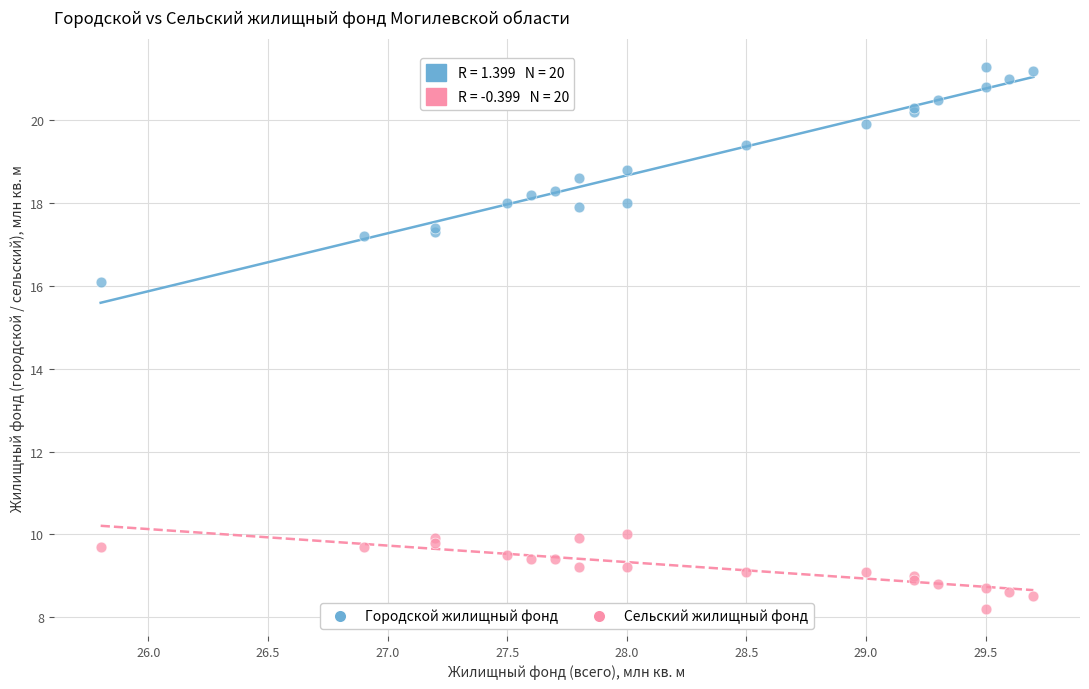

Across all series, what Y value is closest to 14?

16.1